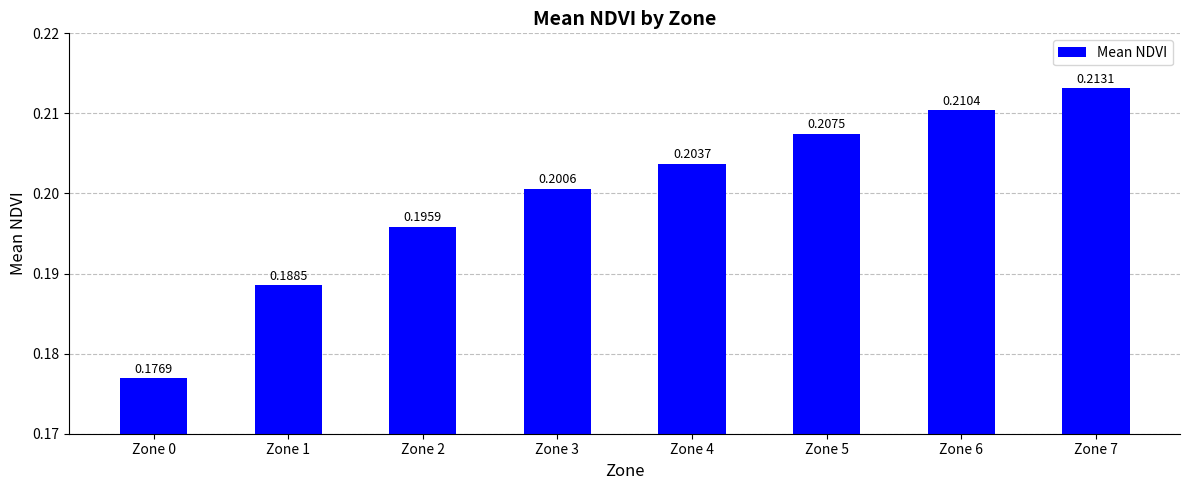

What is the sum of all values?

1.6